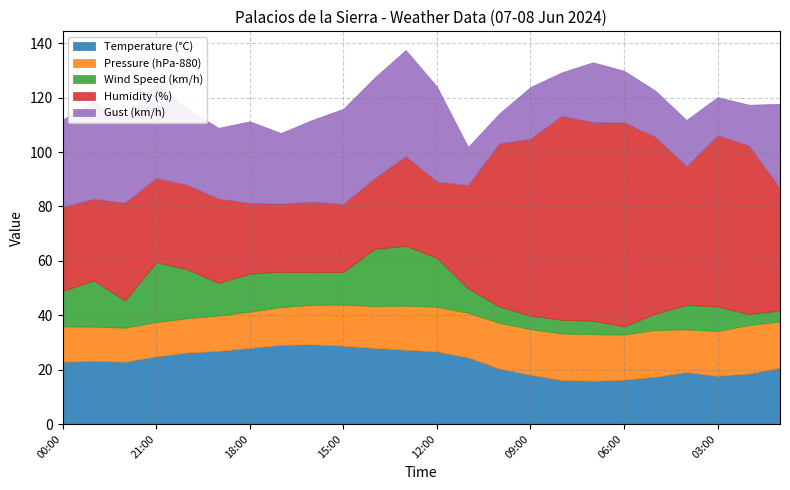

True or false: Humidity (%) and Pressure (hPa-880) cross at least once.

False